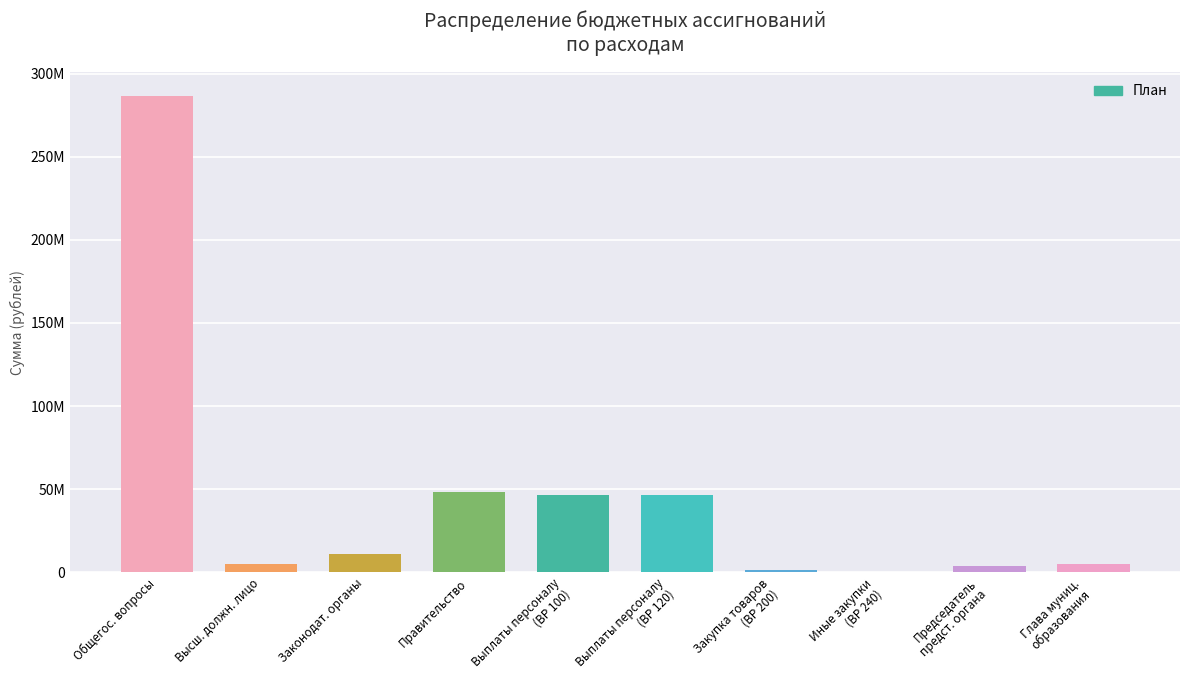

Reading right to left, extract all data points from this chart.

Глава муниц.
образования=4917520.2	Председатель
предст. органа=3742271.5	Иные закупки
(ВР 240)=180000.0	Закупка товаров
(ВР 200)=1501573.2	Выплаты персоналу
(ВР 120)=46678938.6	Выплаты персоналу
(ВР 100)=46678938.6	Правительство=48446511.8	Законодат. органы=11205673.8	Высш. должн. лицо=4917520.2	Общегос. вопросы=286715375.5